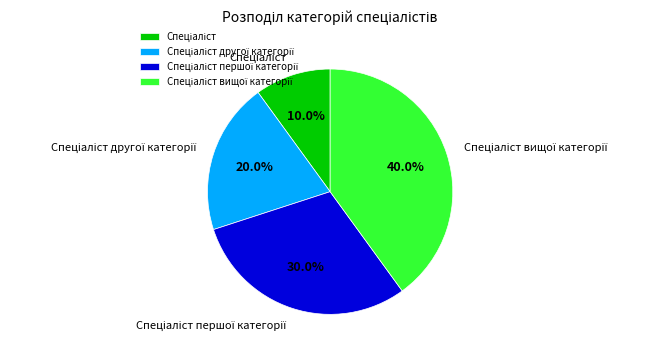

Is there any slice that represents more than half of the pie?

No